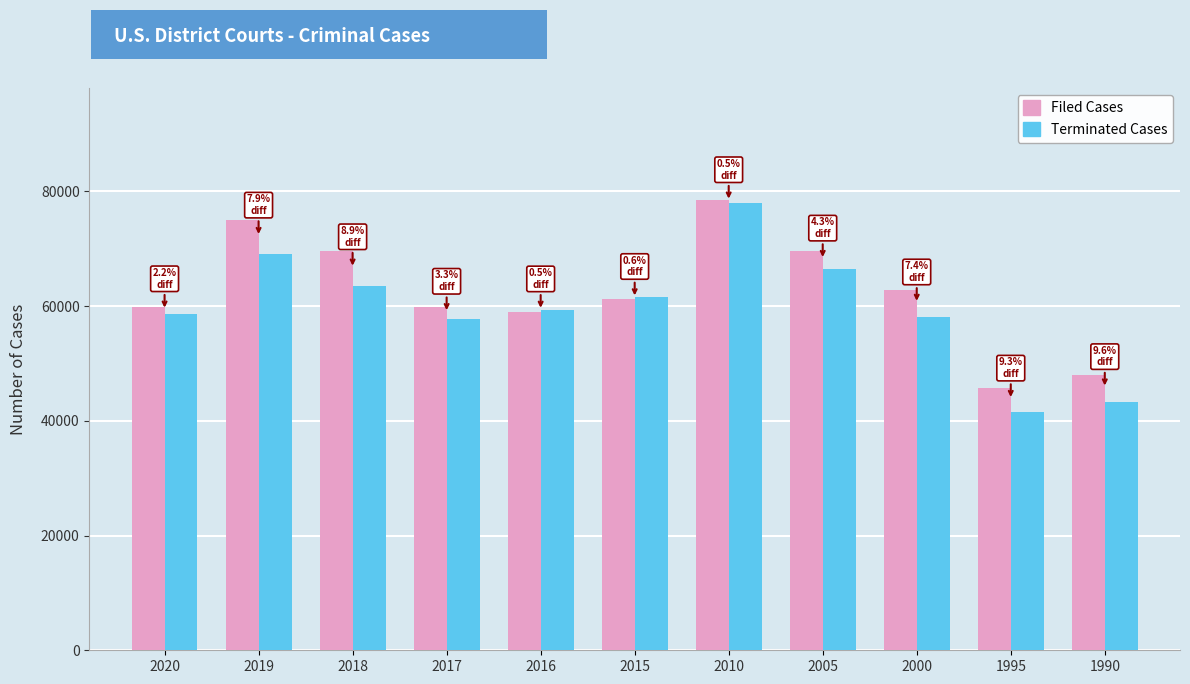

What are all the series names shown in the legend?

Filed Cases, Terminated Cases